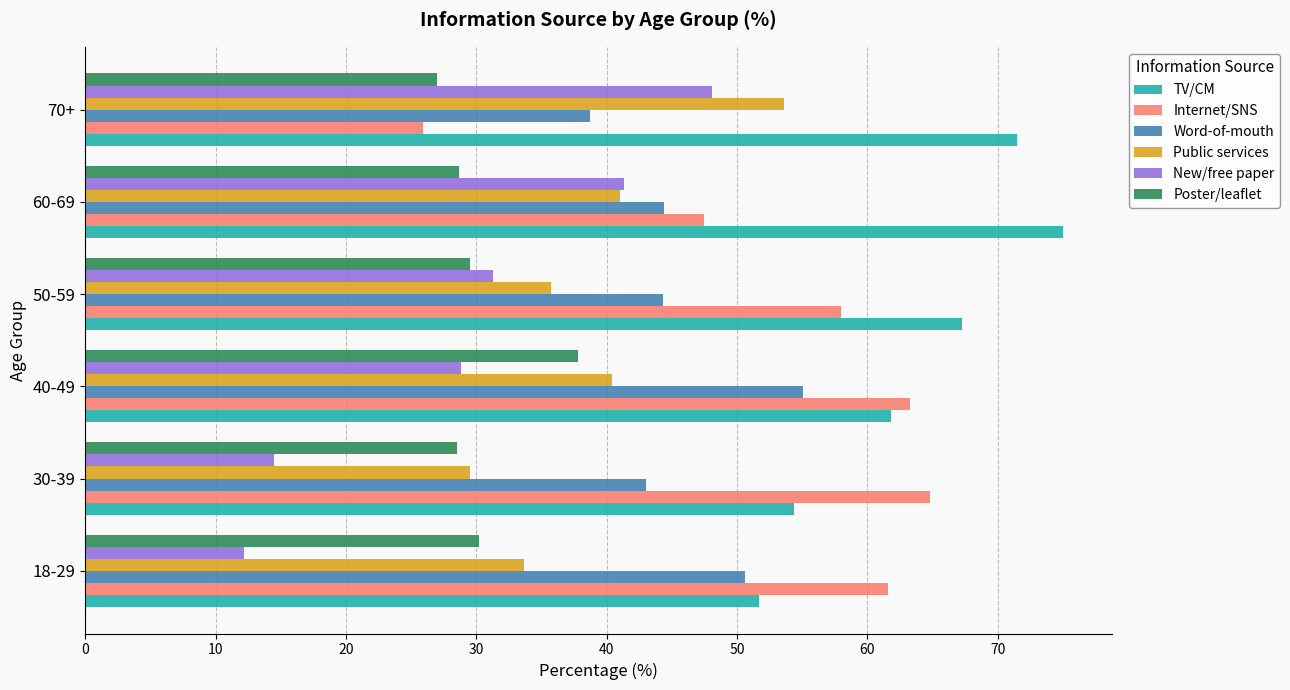

What is the difference between the maximum and minimum values in the Word-of-mouth series?

16.4